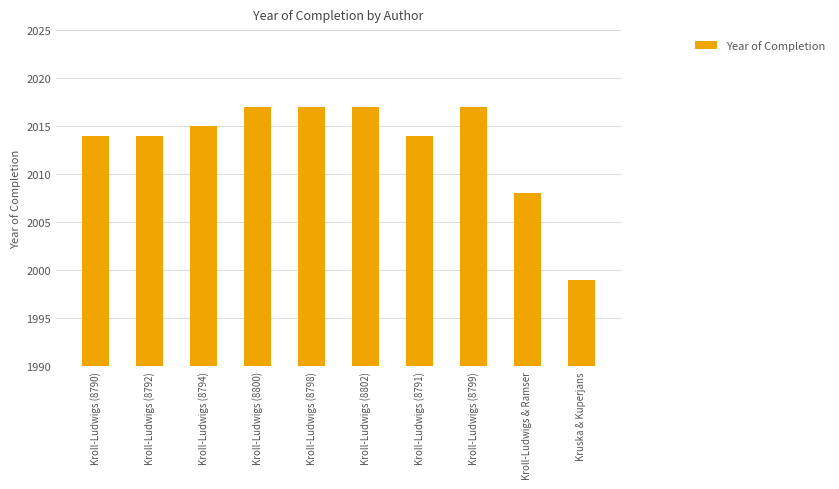

Reading left to right, transcribe all the data shown in this chart.

Kroll-Ludwigs (8790)=2014	Kroll-Ludwigs (8792)=2014	Kroll-Ludwigs (8794)=2015	Kroll-Ludwigs (8800)=2017	Kroll-Ludwigs (8798)=2017	Kroll-Ludwigs (8802)=2017	Kroll-Ludwigs (8791)=2014	Kroll-Ludwigs (8799)=2017	Kroll-Ludwigs & Ramser=2008	Kruska & Kuperjans=1999